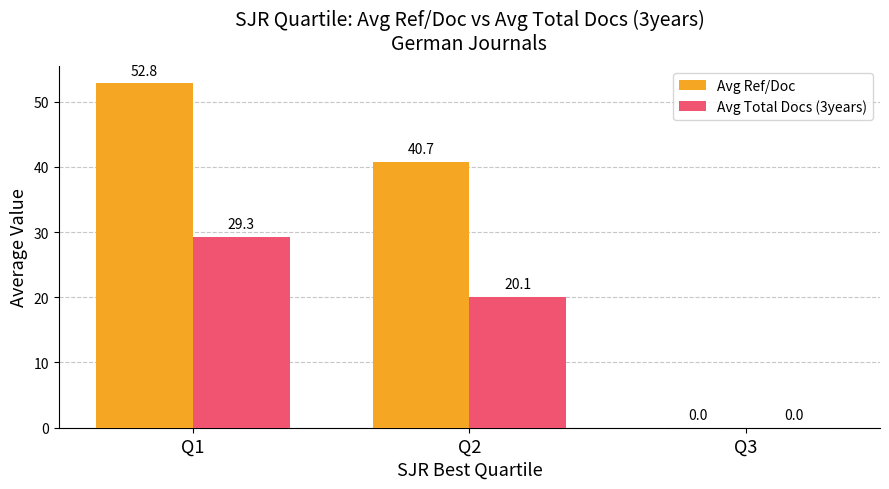

Reading left to right, transcribe all the data shown in this chart.

Avg Ref/Doc: Q1=52.8	Q2=40.7	Q3=0.0
Avg Total Docs (3years): Q1=29.3	Q2=20.1	Q3=0.0